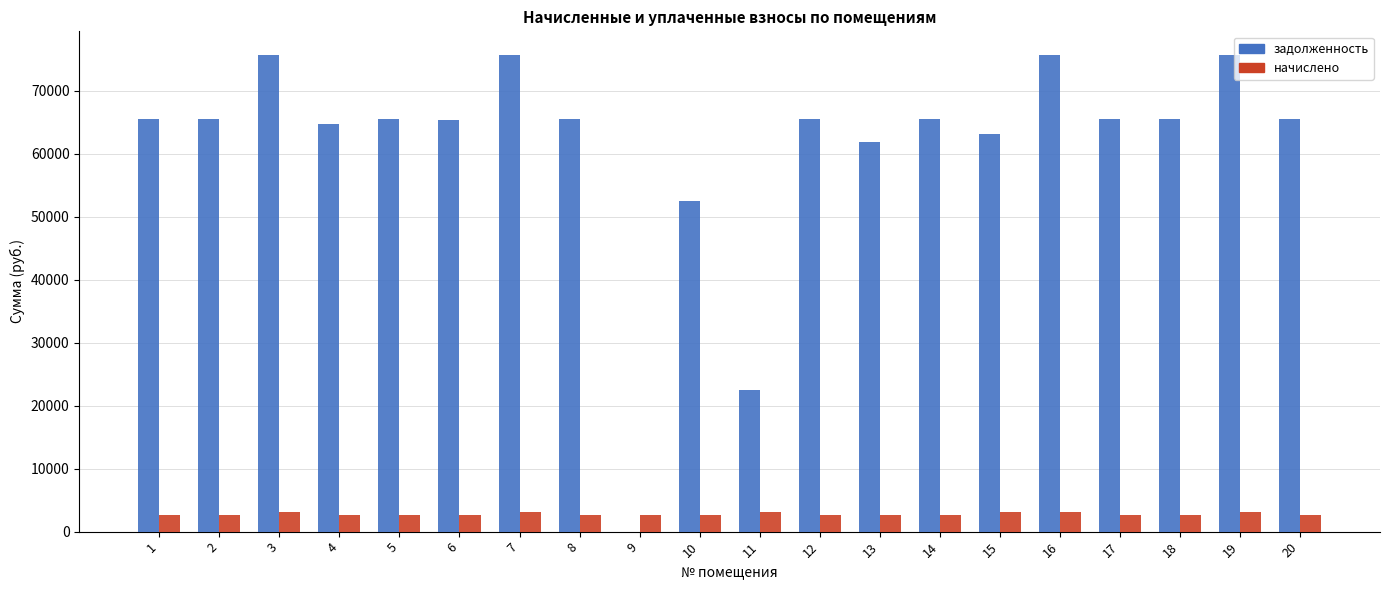

Is the value of начислено at 6 greater than the value of задолженность at 8?

No